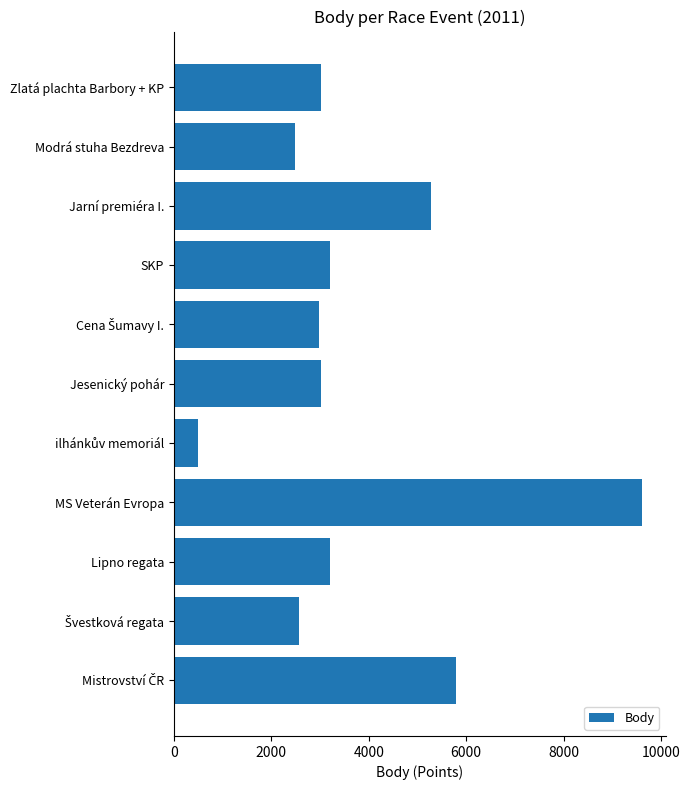

What is the difference between the values at Jarní premiéra I. and SKP?

2074